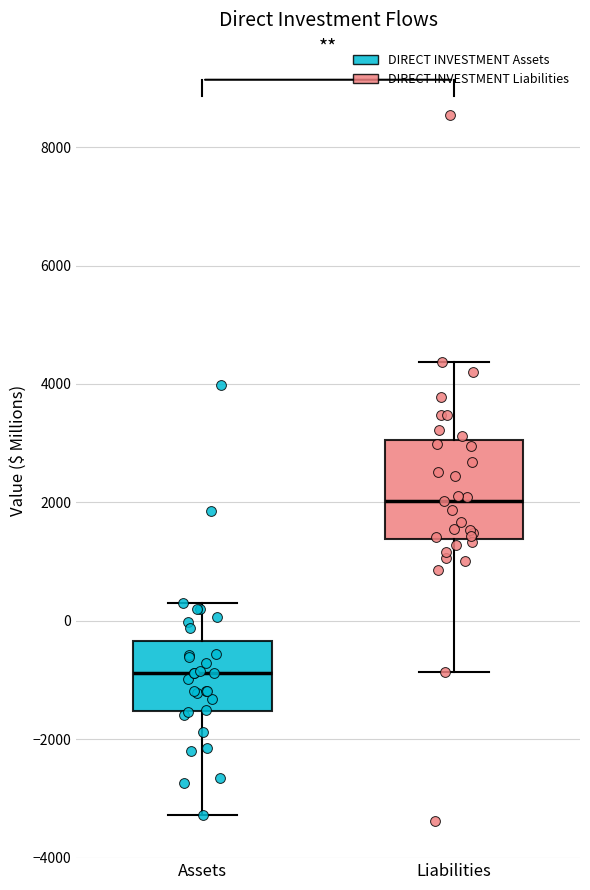

Where is the upper edge of the box for Assets on the y-axis? The values are not printed on the chart, so give them approximately, as read against the axis.

-400